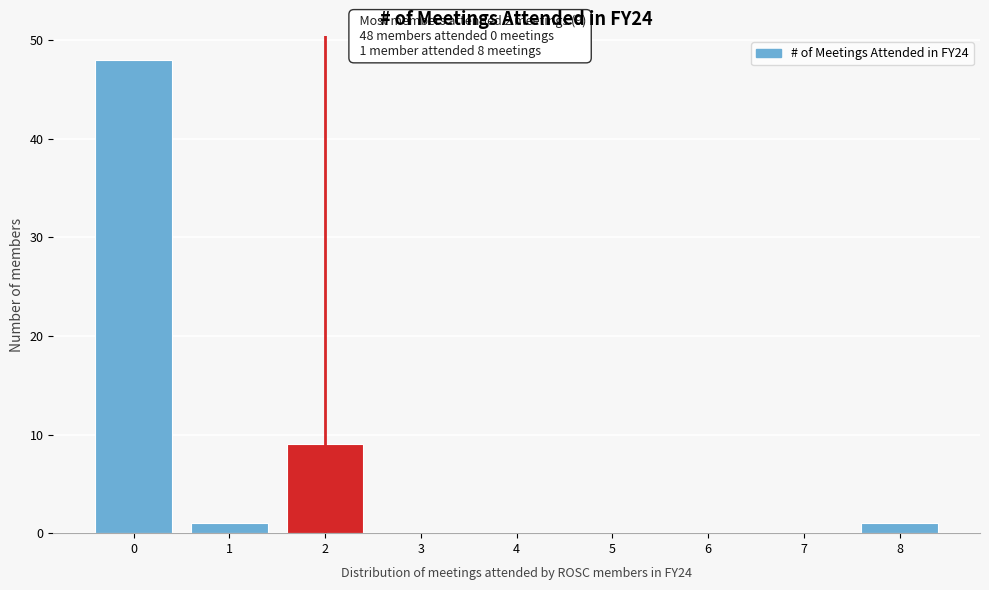

Reading right to left, extract all data points from this chart.

8=1	7=0	6=0	5=0	4=0	3=0	2=9	1=1	0=48